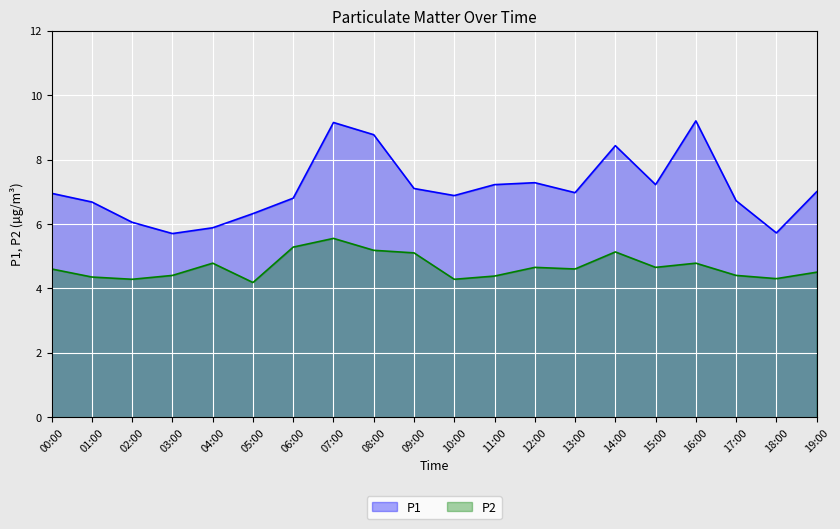

Where is P1 nearest to the value 7?

19:00